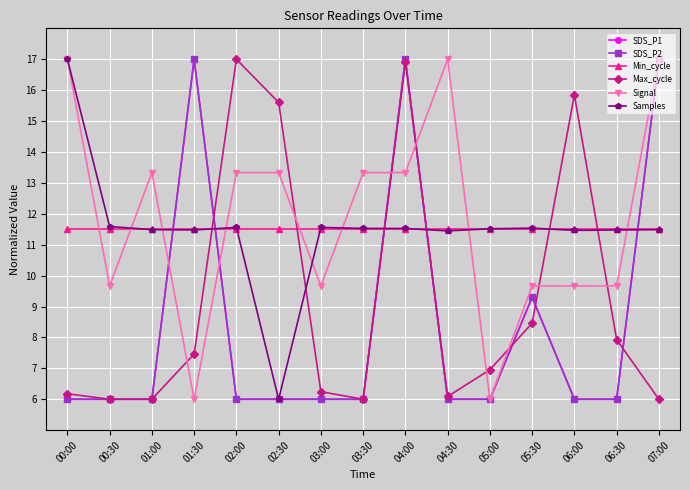

Does the chart have visible grid lines?

Yes